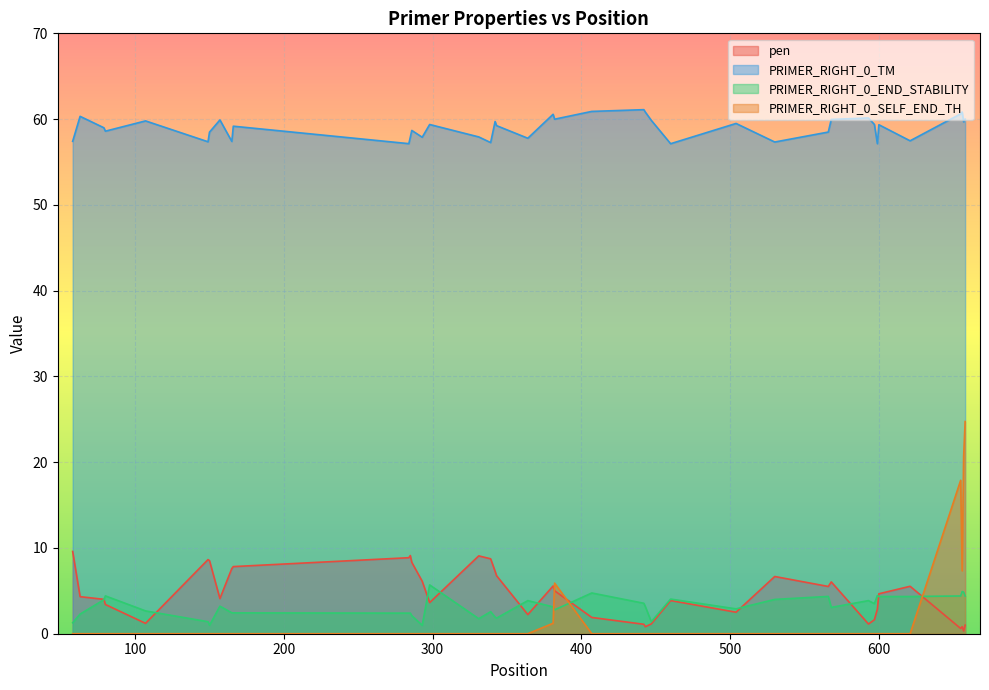

What is the maximum value shown in the chart?

61.1